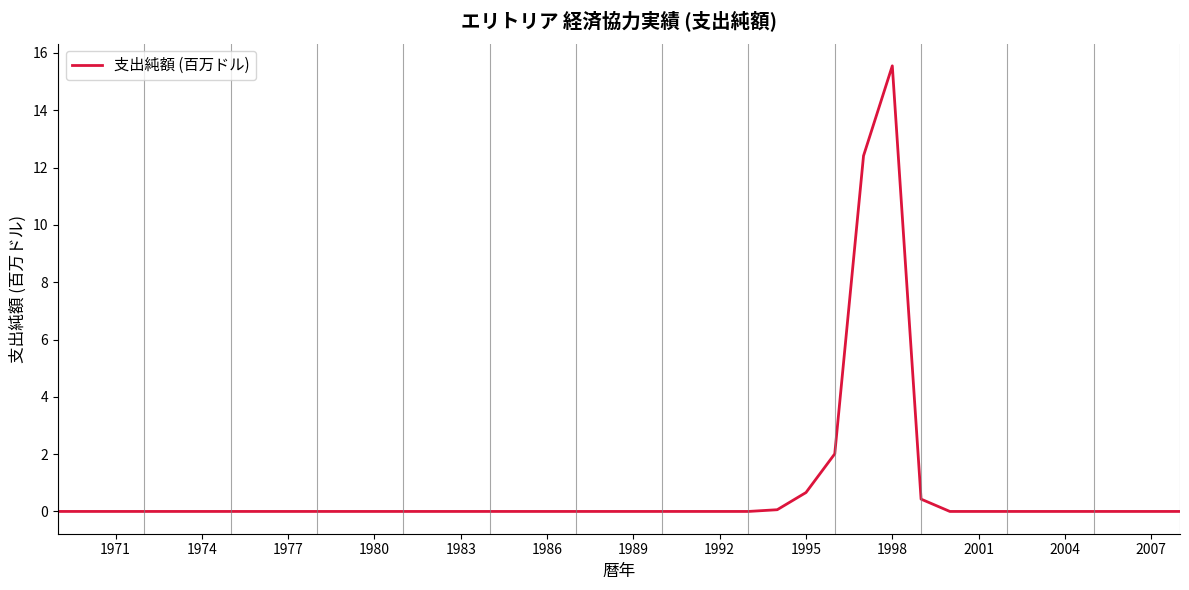

What is the maximum value shown in the chart?

15.6